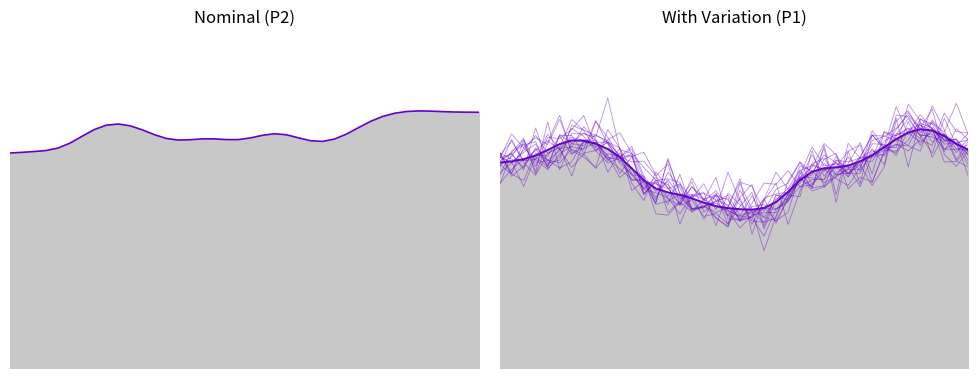

True or false: P1 and P2 cross at least once.

False